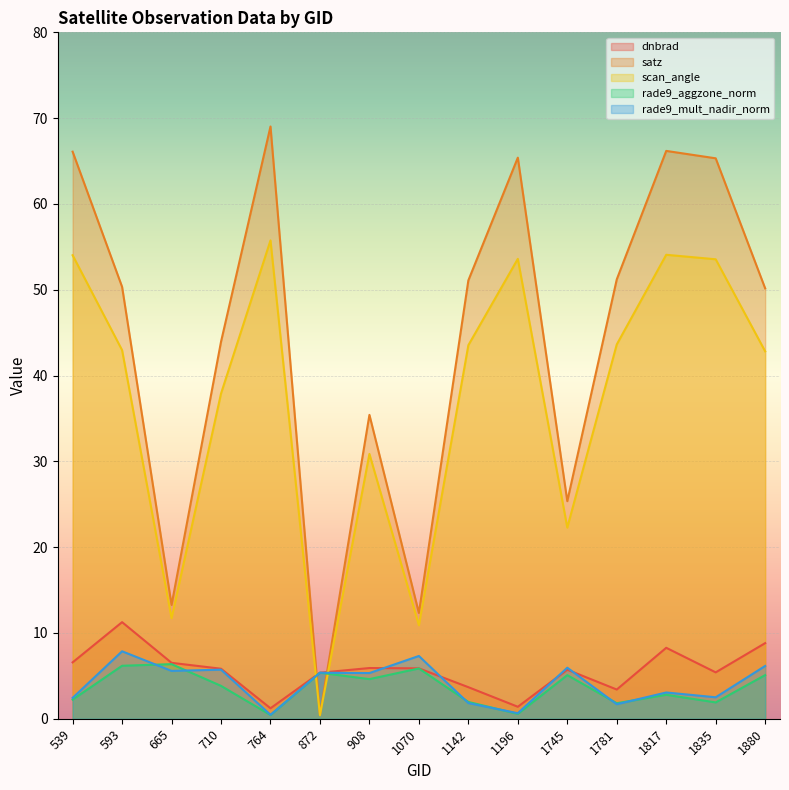

What is the value of the dnbrad point at the 2nd from the left?

11.3